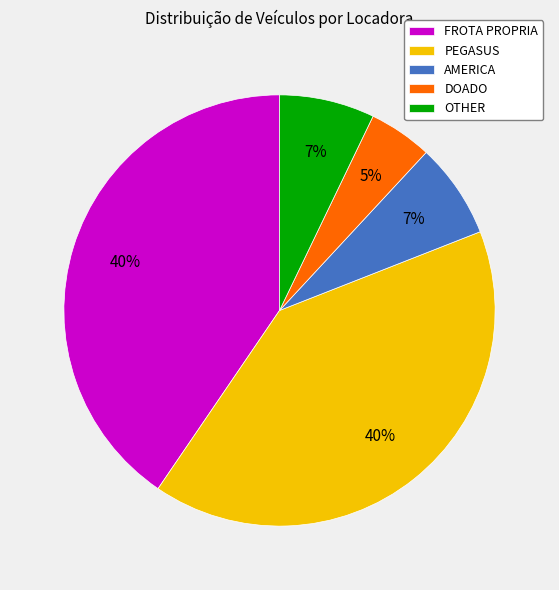

Which category has the smallest portion of the pie?

DOADO